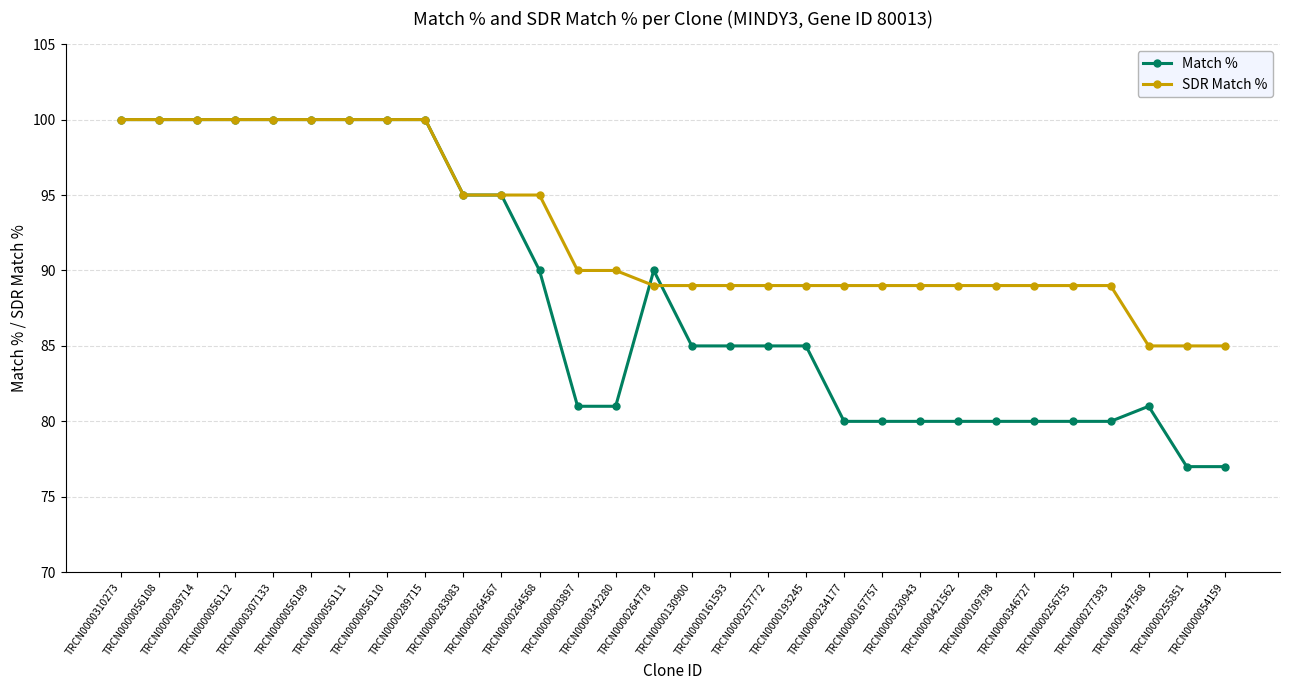

What is the difference between the Match % values at TRCN0000256755 and TRCN0000056111?

20